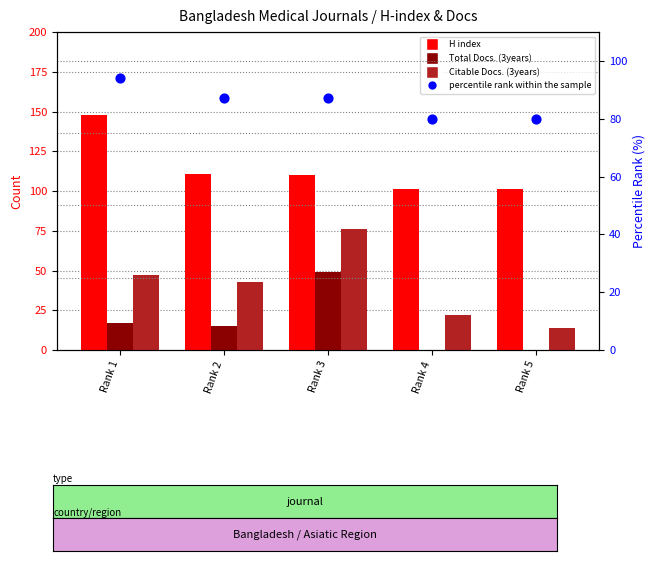

Is the value of H index at Rank 1 greater than the value of percentile rank within the sample at Rank 2?

Yes